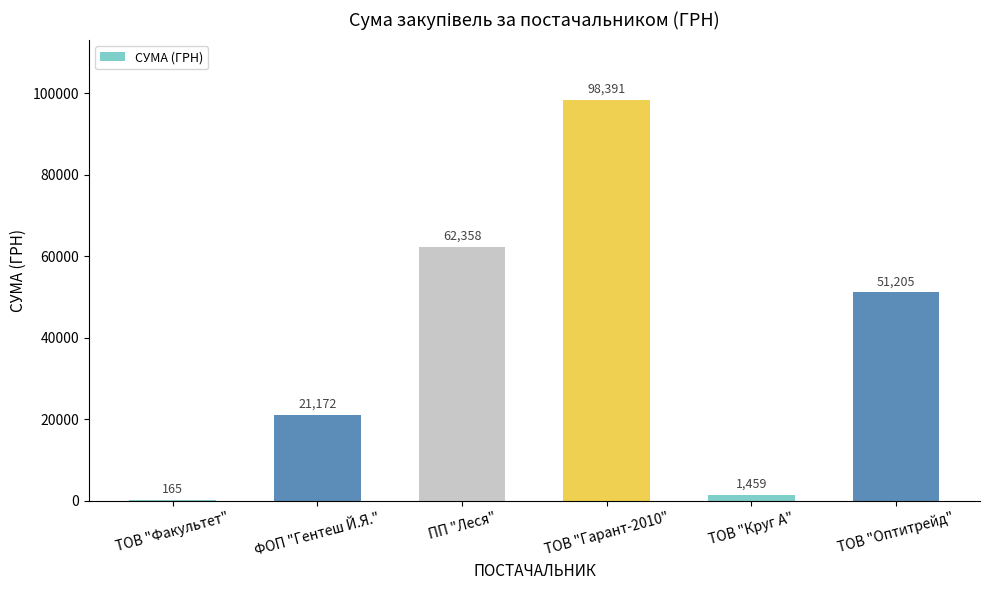

What is the approximate value at ПП "Леся"?

62358.2